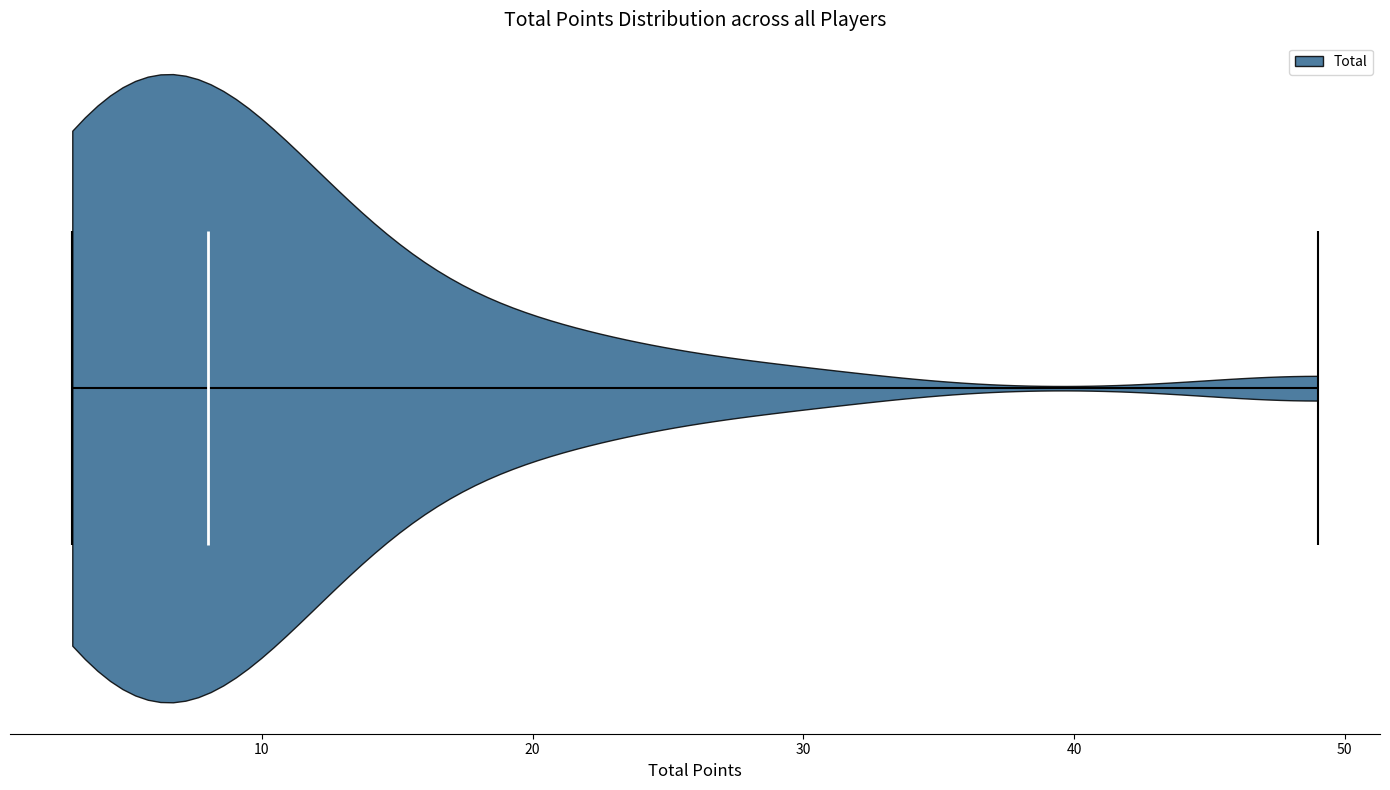

What is the highest point the violin reaches on the x-axis? The values are not printed on the chart, so give them approximately, as read against the axis.

49